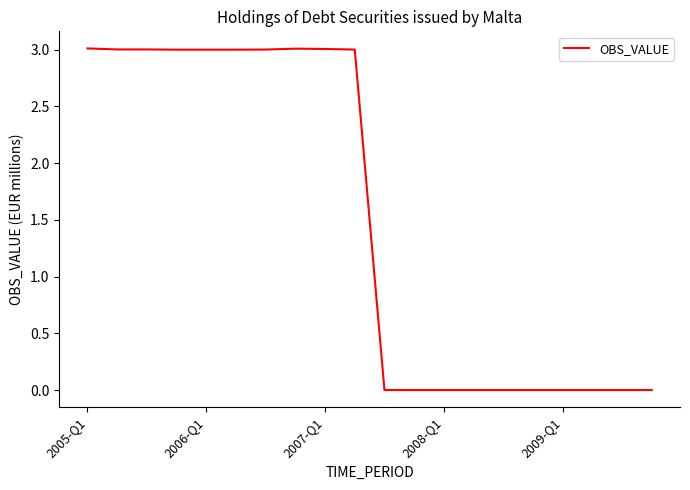

Is this an area chart (filled region under the line)?

No